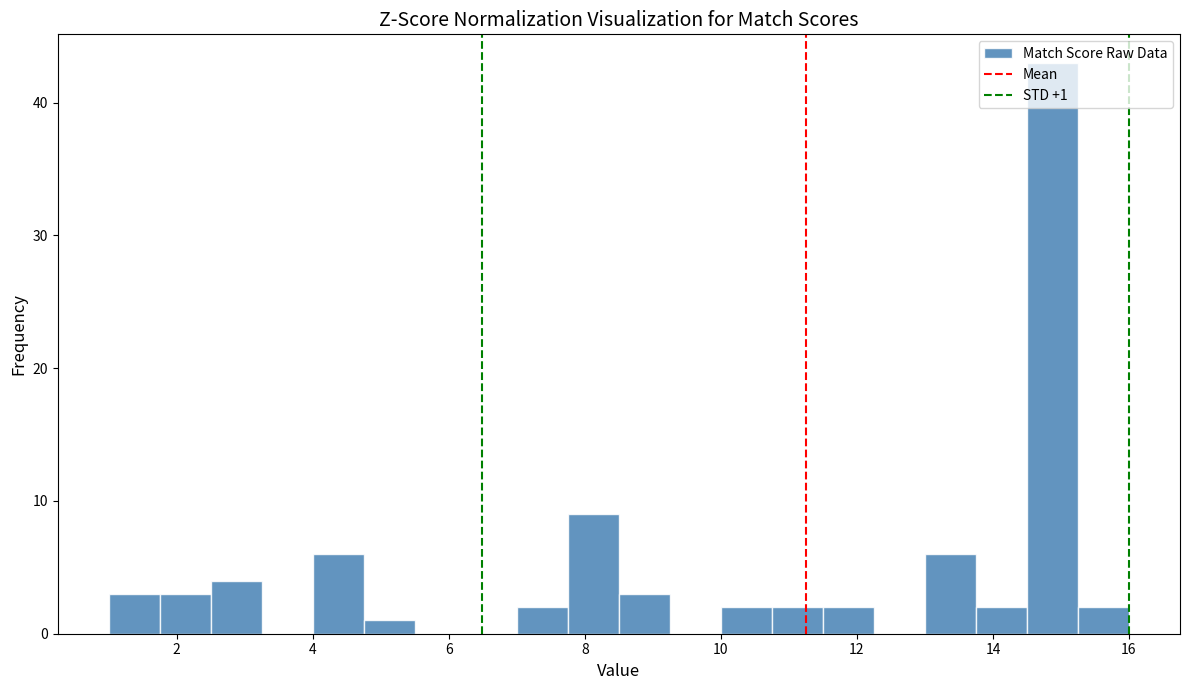

Read against the x-axis, roughly where is the centre of the tallest bar?

14.8